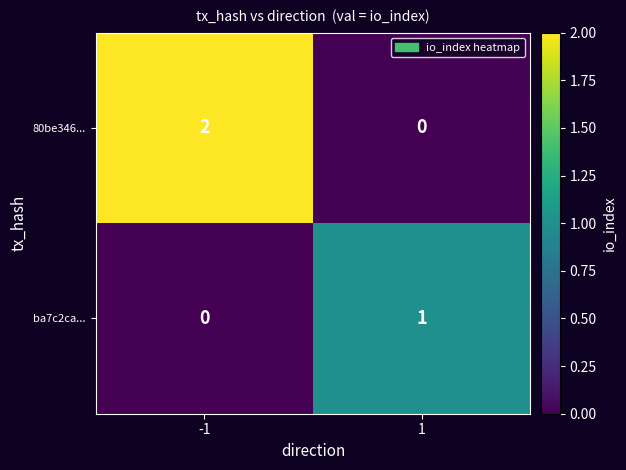

Which series has the largest total across all categories?

80be346...